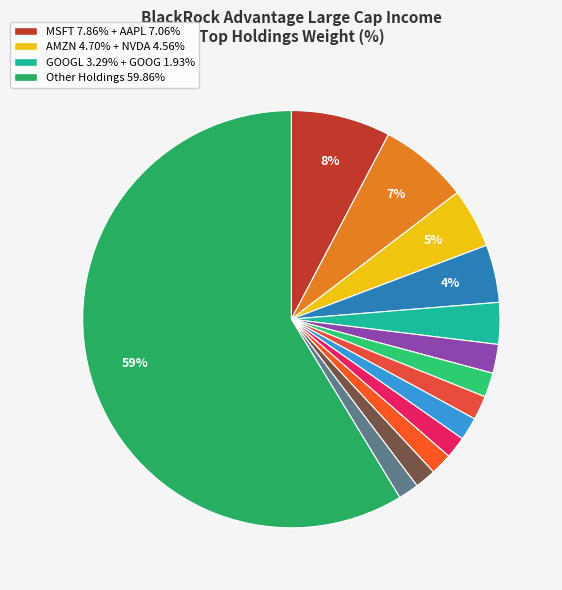

How many segments does this pie chart have?

14